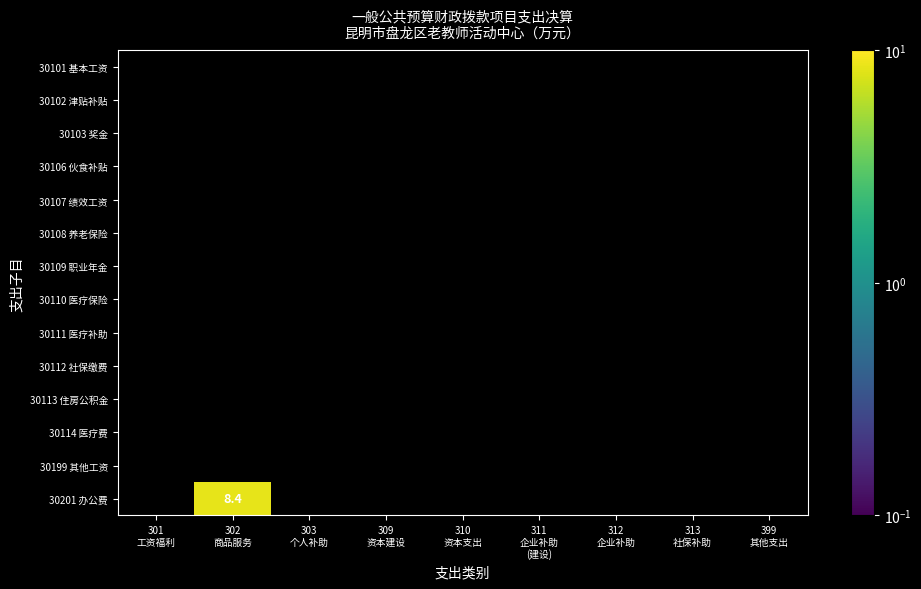

How many data points does each series have?

9